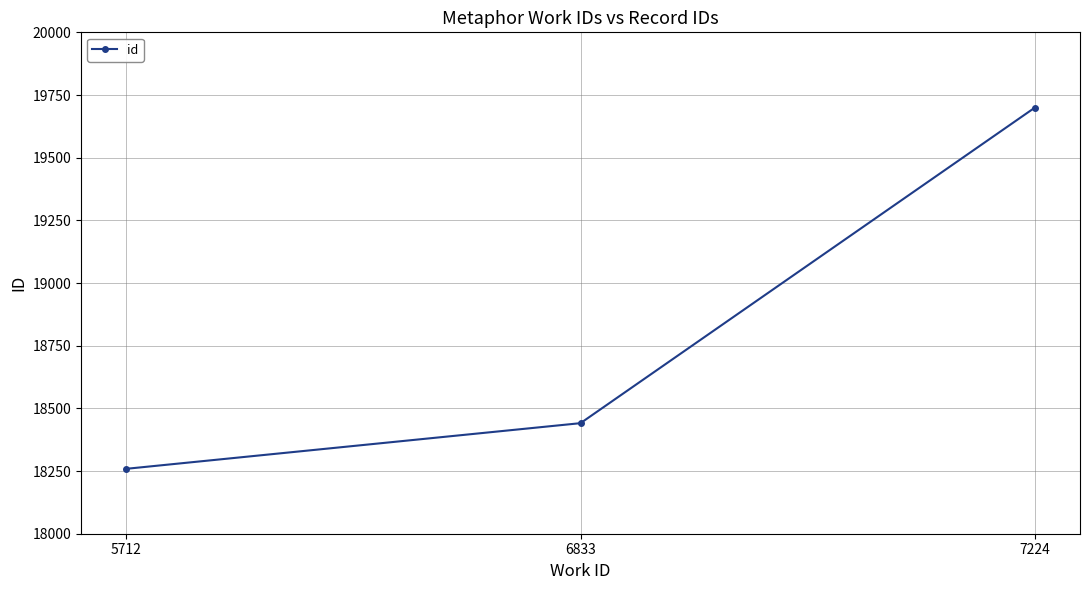

What is the sum of all values?

56399